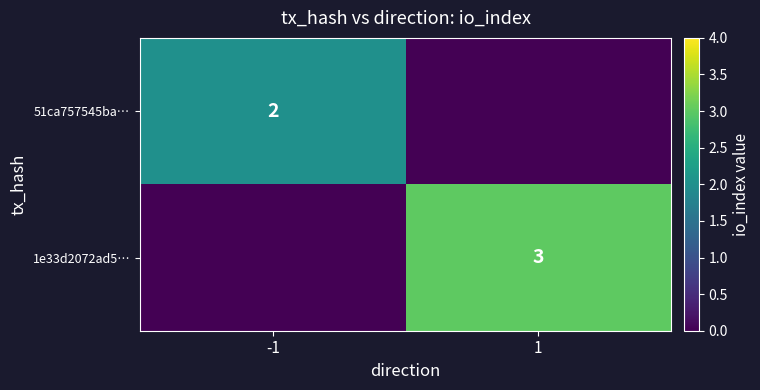

The value of 1e33d2072ad5… at 1 is 4. True or false?

False